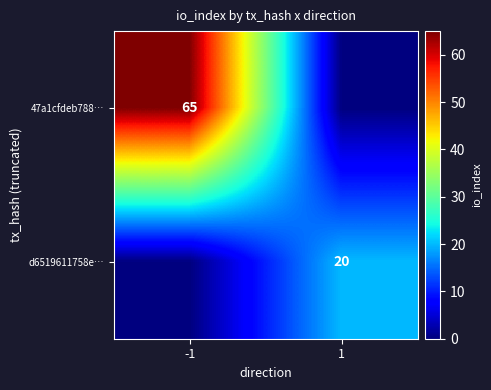

The 47a1cfdeb788… series shows 96 at -1. True or false?

False